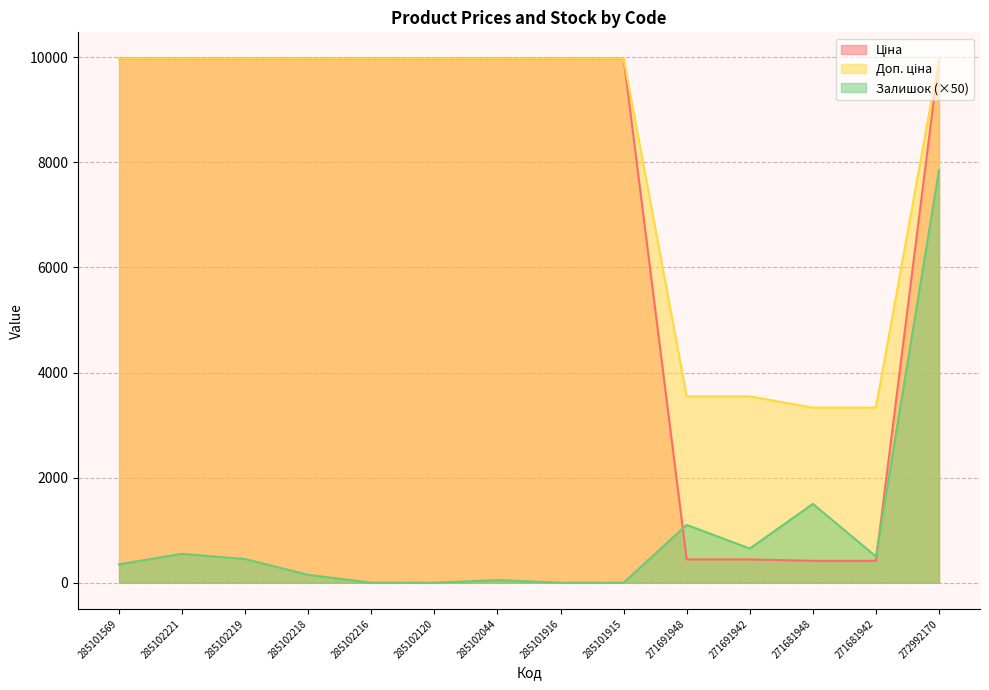

True or false: Залишок and Ціна intersect in this chart.

True